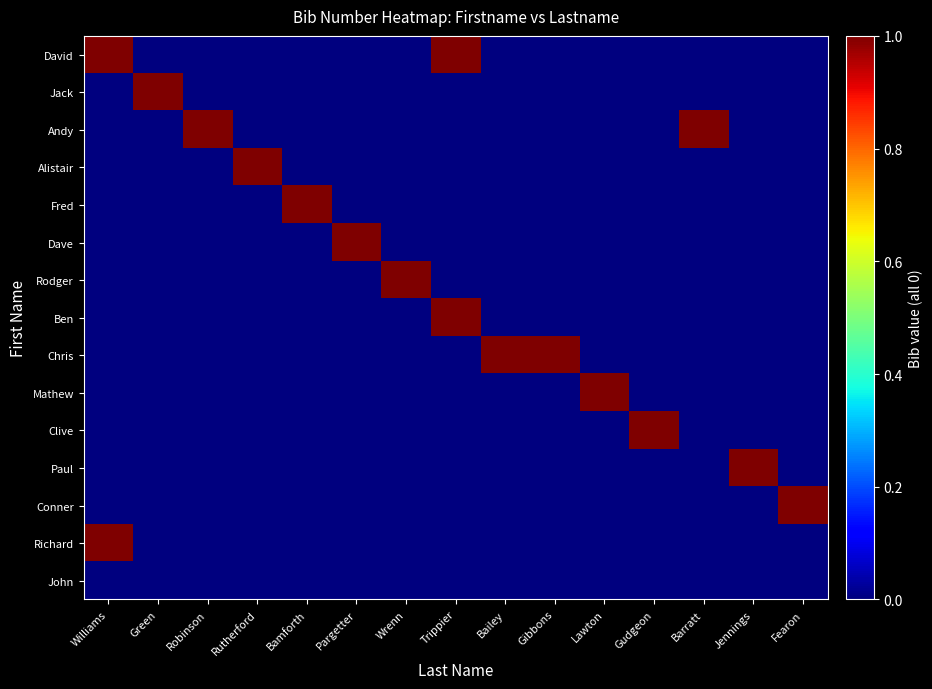

Which has a higher value, Williams or Barratt?

Williams